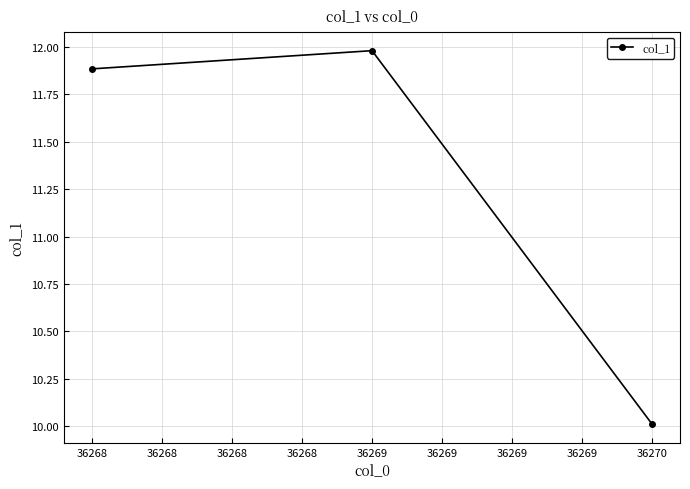

What is the ratio of the value at 36269 to the value at 36268?

1.0